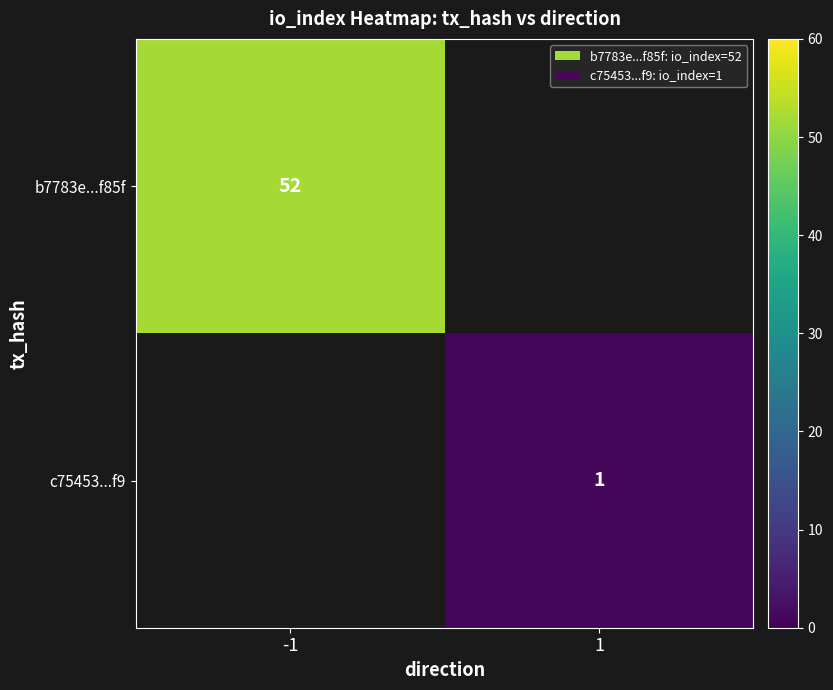

Is it true that b7783e...f85f equals 52 at -1?

True